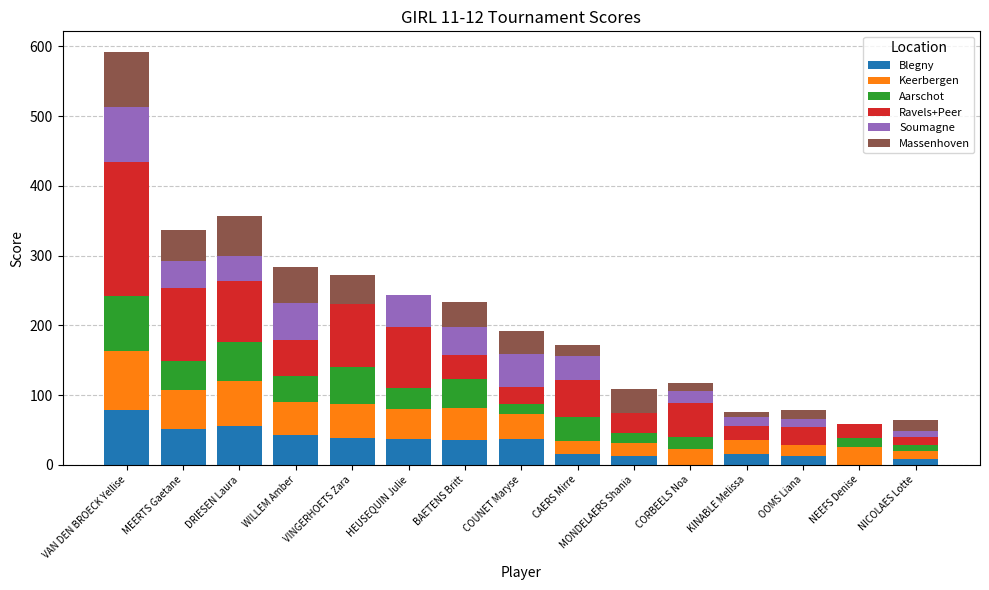

What is the highest value of the Blegny series?

79